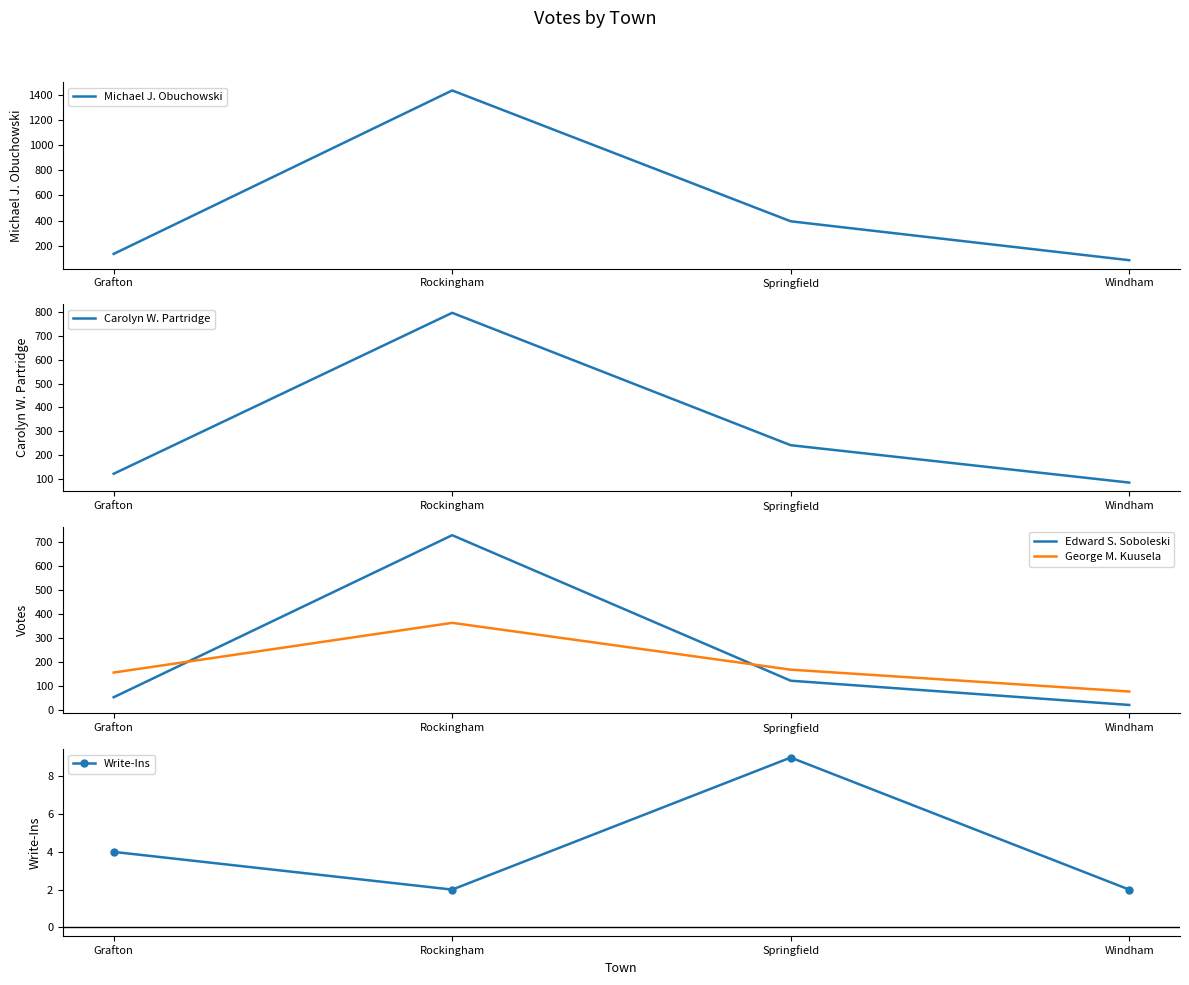

What is the total value across all series at Grafton?

469